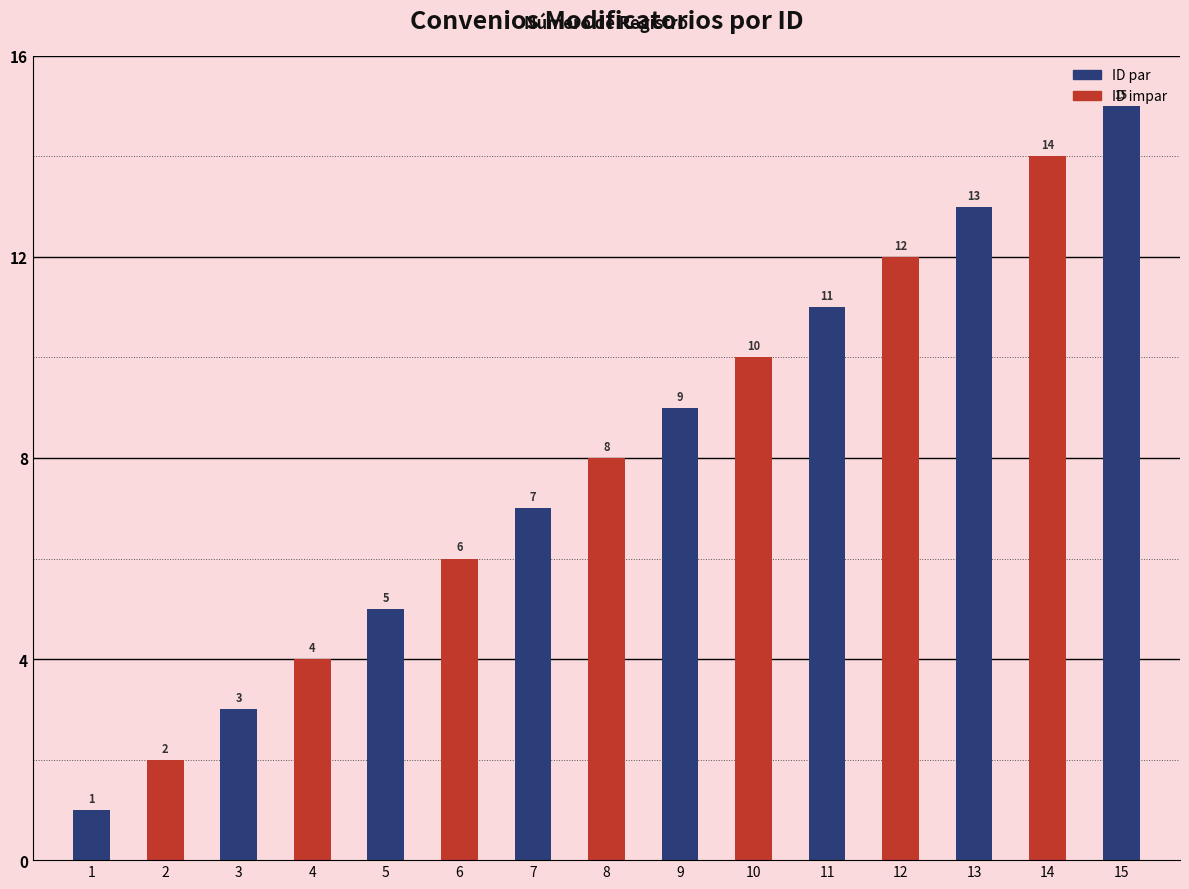

Does the chart contain any negative values?

No